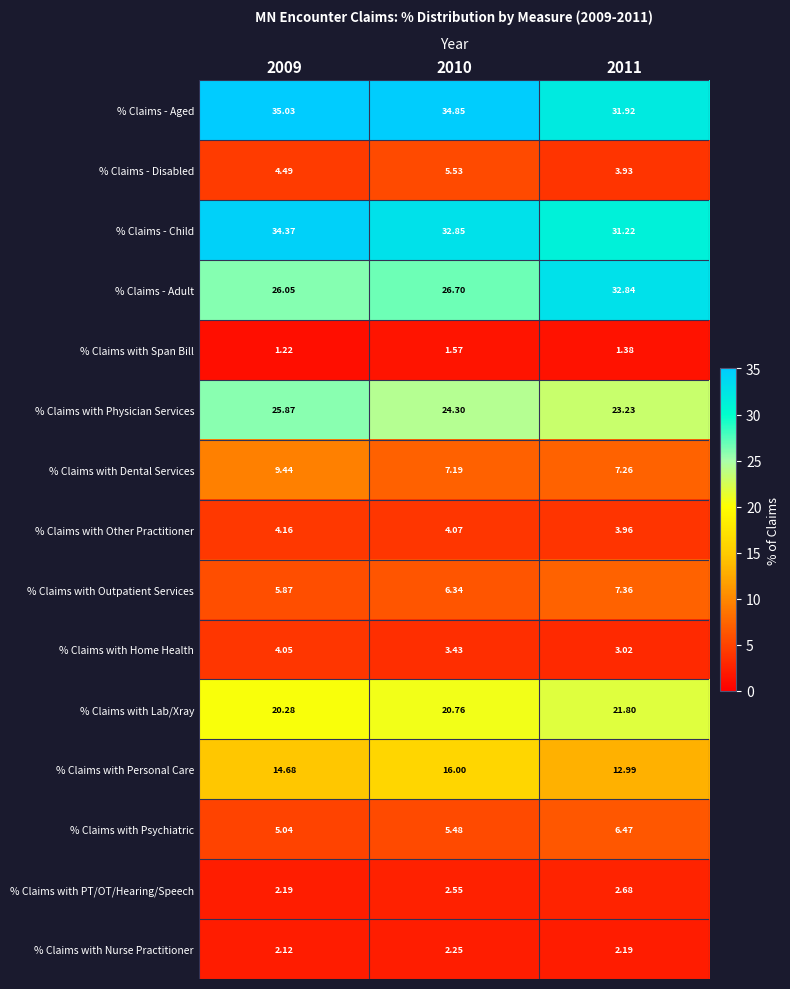

Is the value of % Claims with Outpatient Services at 2011 greater than the value of % Claims with Other Practitioner at 2009?

Yes